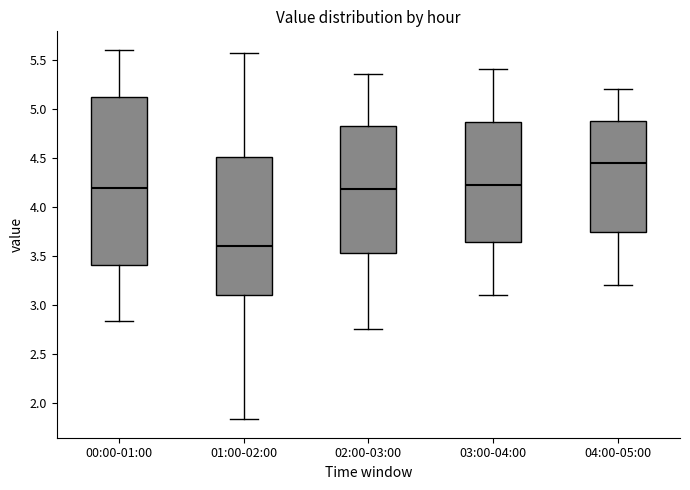

Reading left to right, transcribe this box plot: for each box, give where its median line is, the range the box spans, and where its two whiskers end, as read against the y-axis. The values are not printed on the chart, so give them approximately, as read against the axis.

00:00-01:00: median 4.20, box 3.40 to 5.10, whiskers 2.85 to 5.60
01:00-02:00: median 3.60, box 3.10 to 4.50, whiskers 1.85 to 5.55
02:00-03:00: median 4.20, box 3.55 to 4.85, whiskers 2.75 to 5.35
03:00-04:00: median 4.25, box 3.65 to 4.85, whiskers 3.10 to 5.40
04:00-05:00: median 4.45, box 3.75 to 4.90, whiskers 3.20 to 5.20